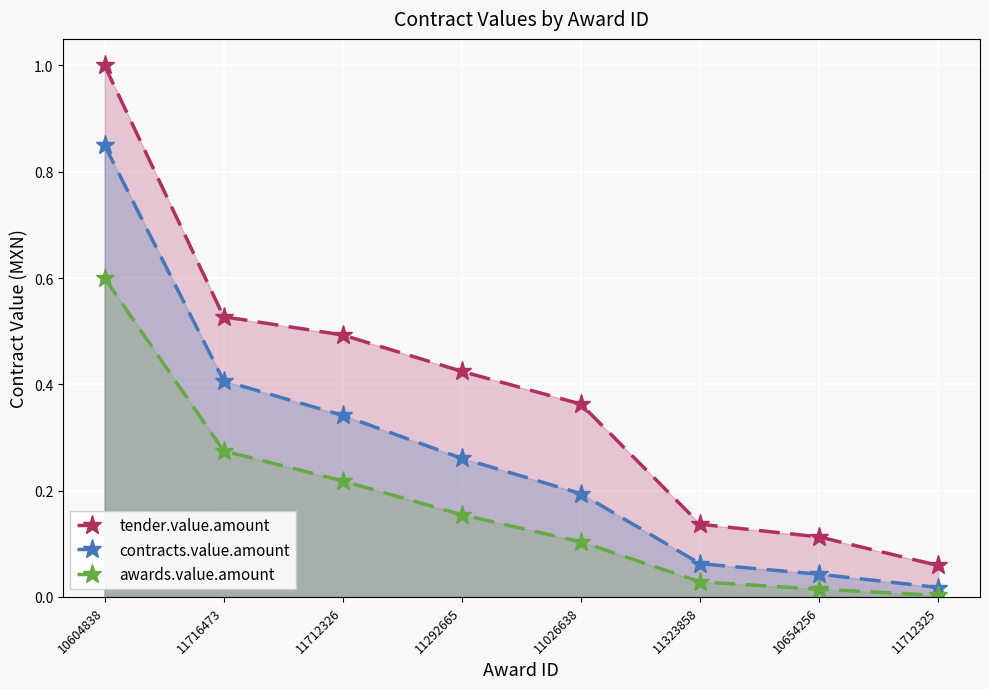

How many data points does each series have?

8